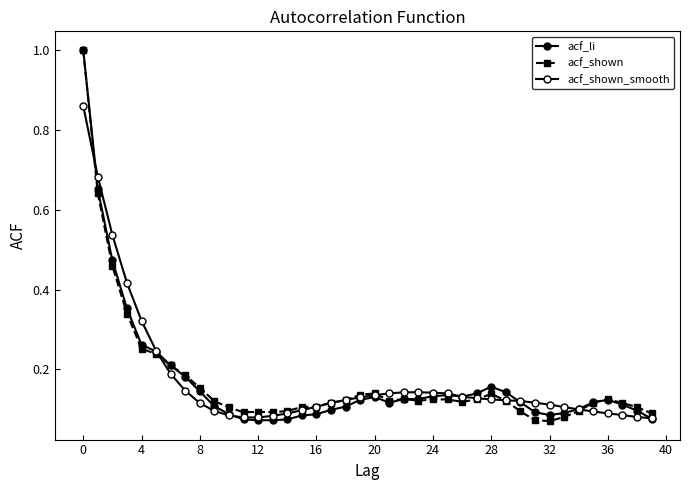

How many categories are shown in the chart?

40